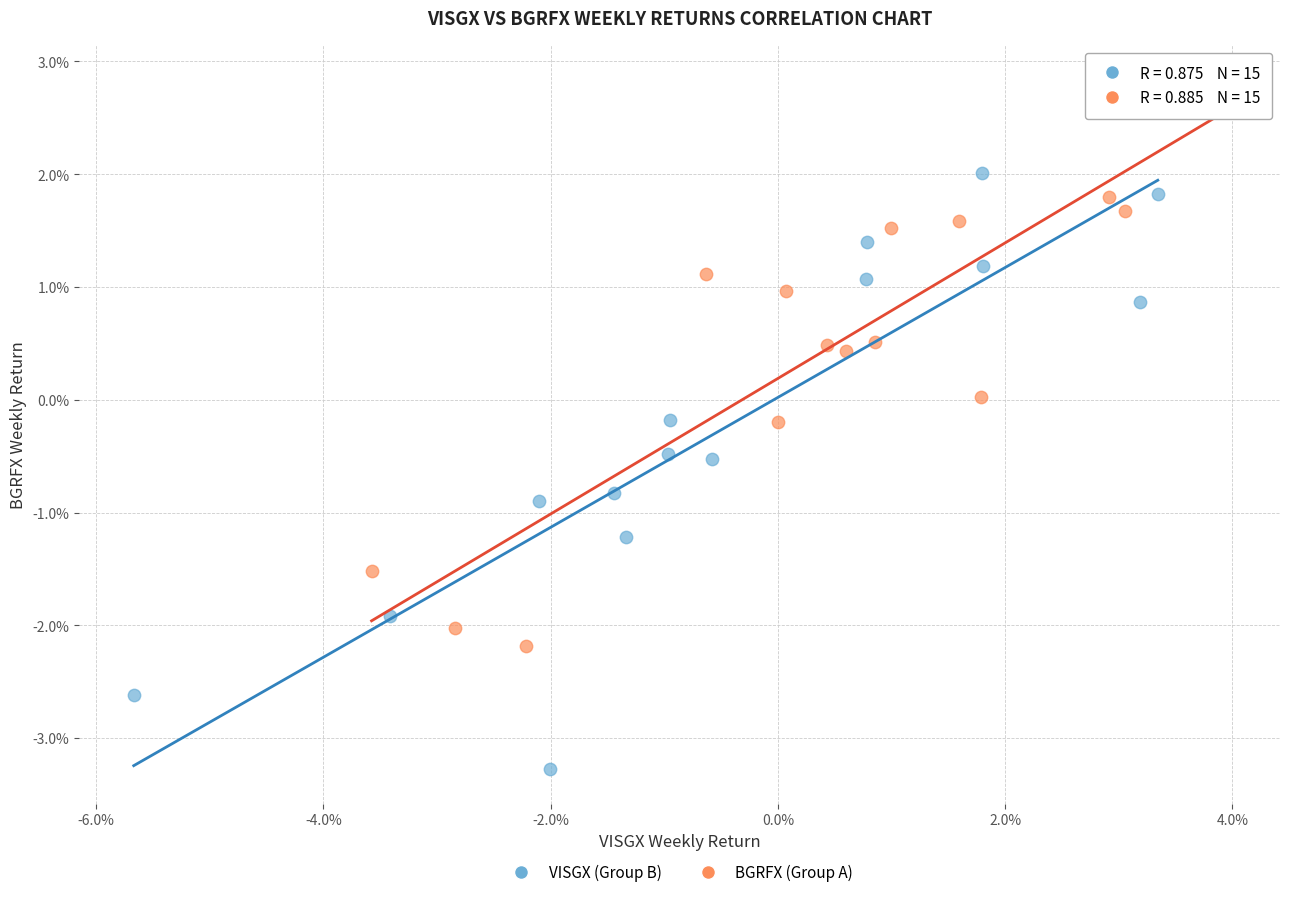

Which series contains the lowest Y value?

VISGX (Group B)